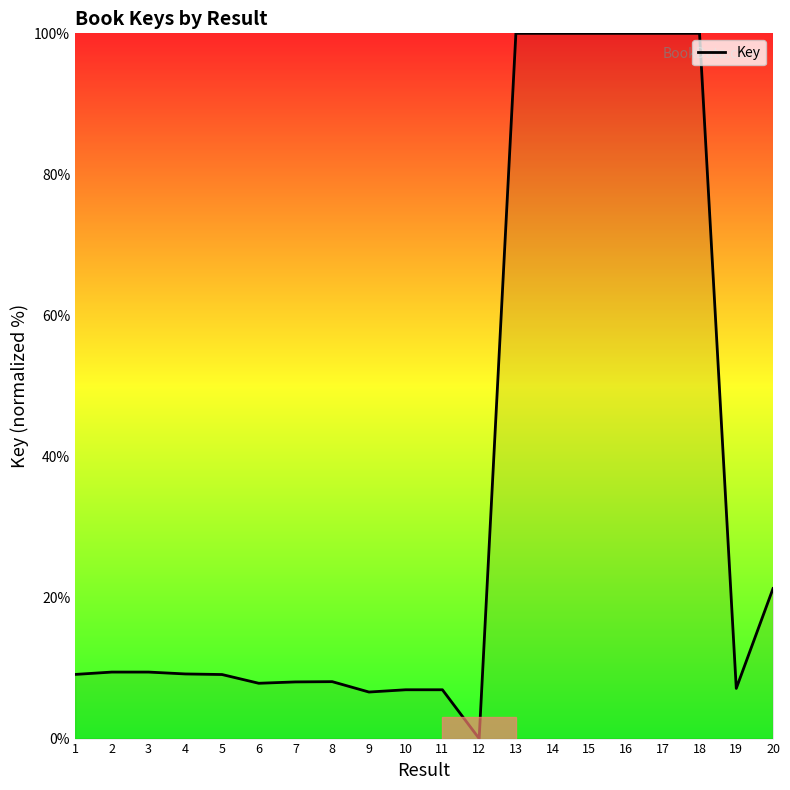

What is the maximum value shown in the chart?

100.0